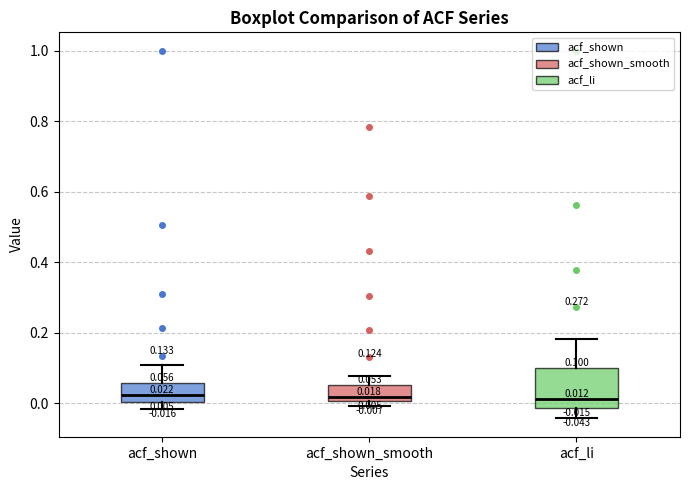

Comparing the boxes themselves (not the whiskers), which one is the tallest?

acf_li